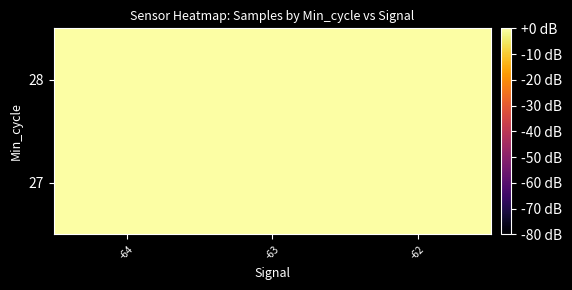

Between -64 and -62, which is larger?

-62